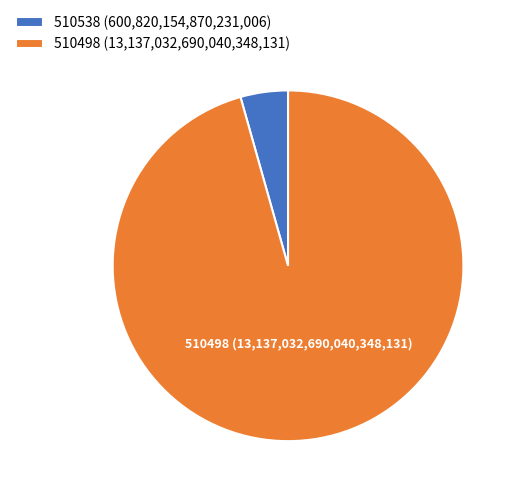

Is there a majority slice in this chart?

Yes